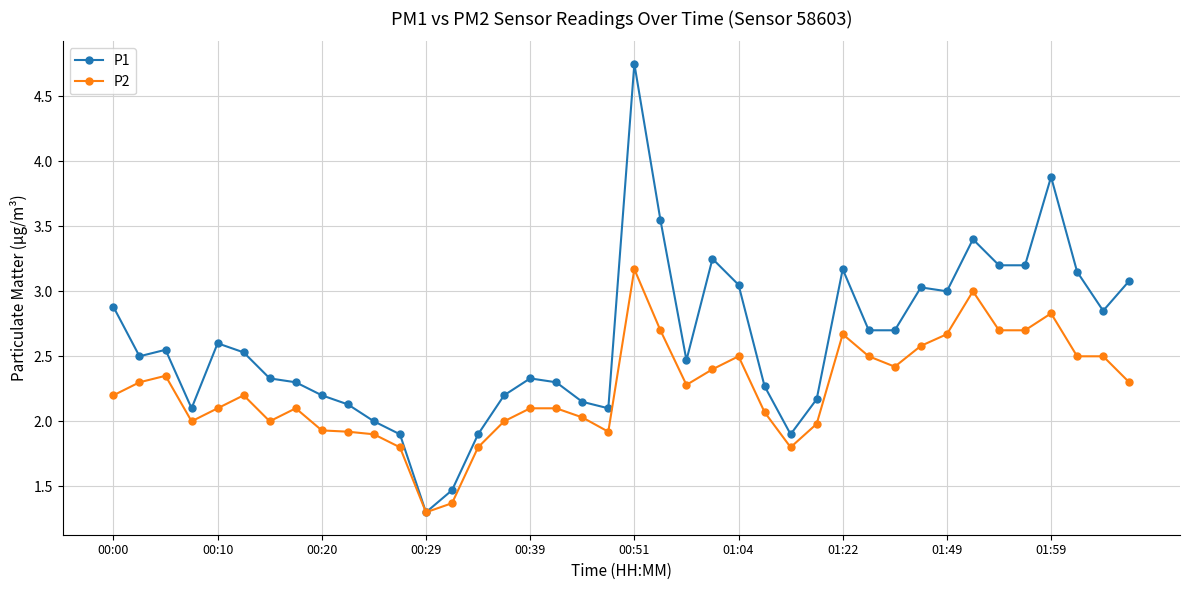

What is the minimum value shown in the chart?

1.3